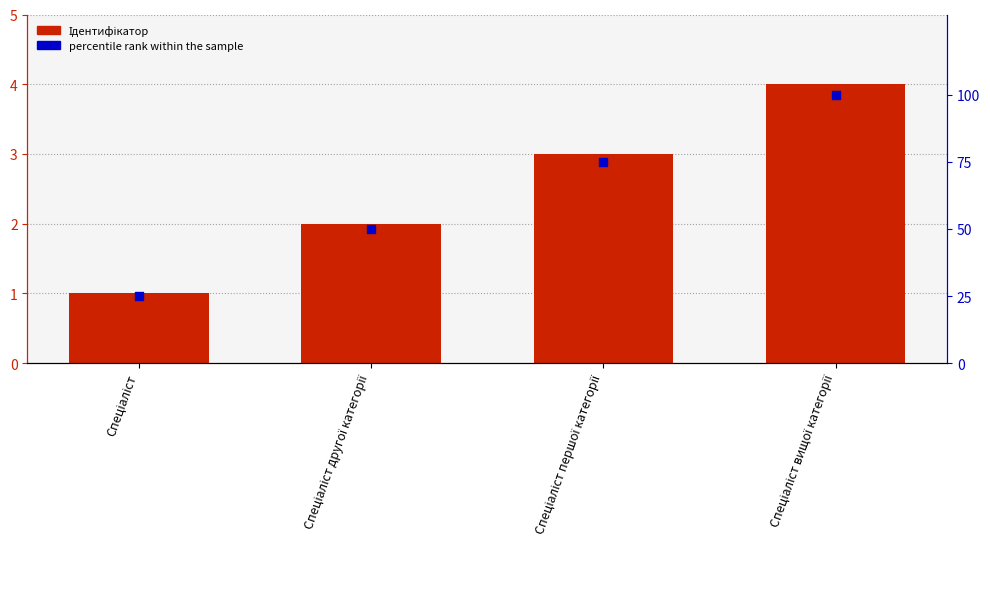

Which series has the largest total across all categories?

percentile rank within the sample